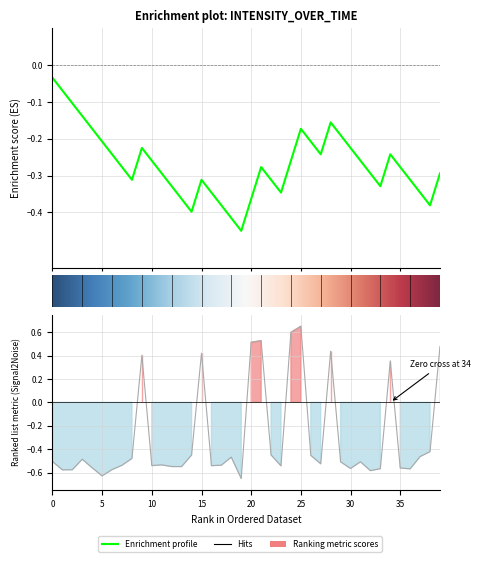

What is the value of the 20th point from the left?

-0.7